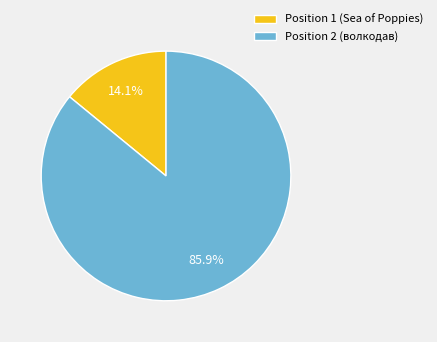

Which category has the smallest portion of the pie?

Position 1 (Sea of Poppies)